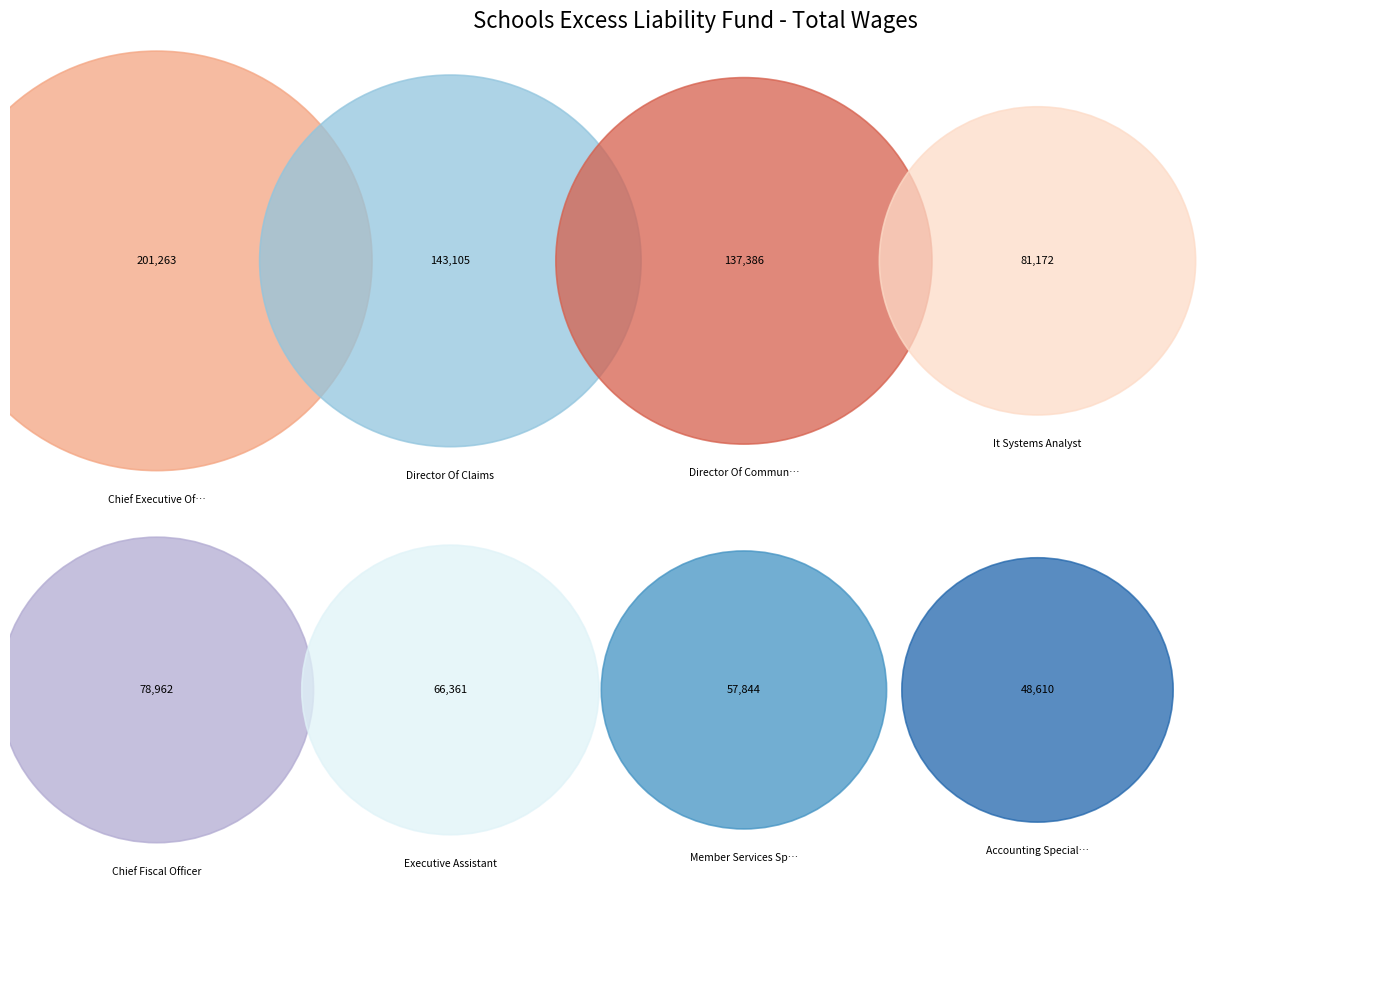

To the nearest percent, what is the difference between the Chief Fiscal Officer and Accounting Specialist slice percentages?

4%